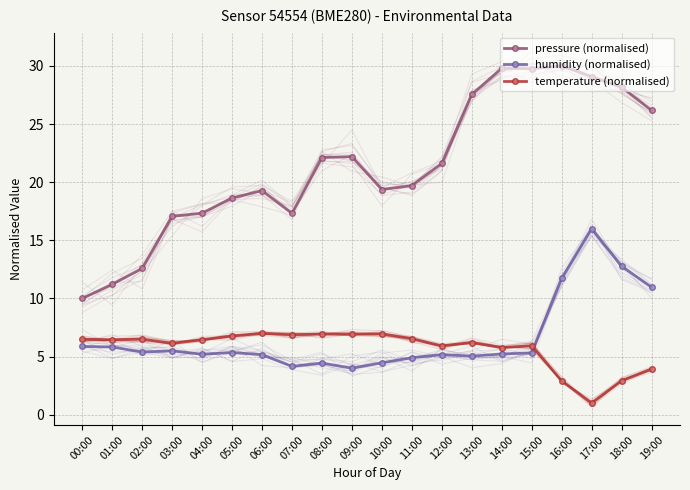

True or false: pressure (normalised) and humidity (normalised) intersect in this chart.

False